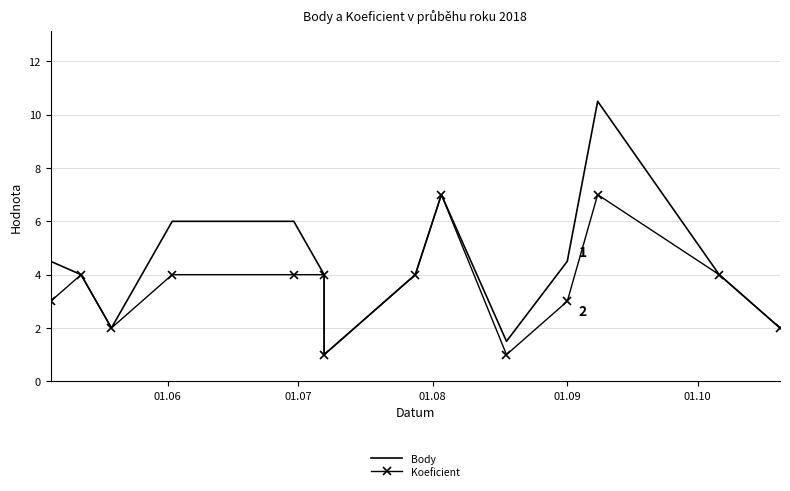

How many data points in Body are less than 4?

4